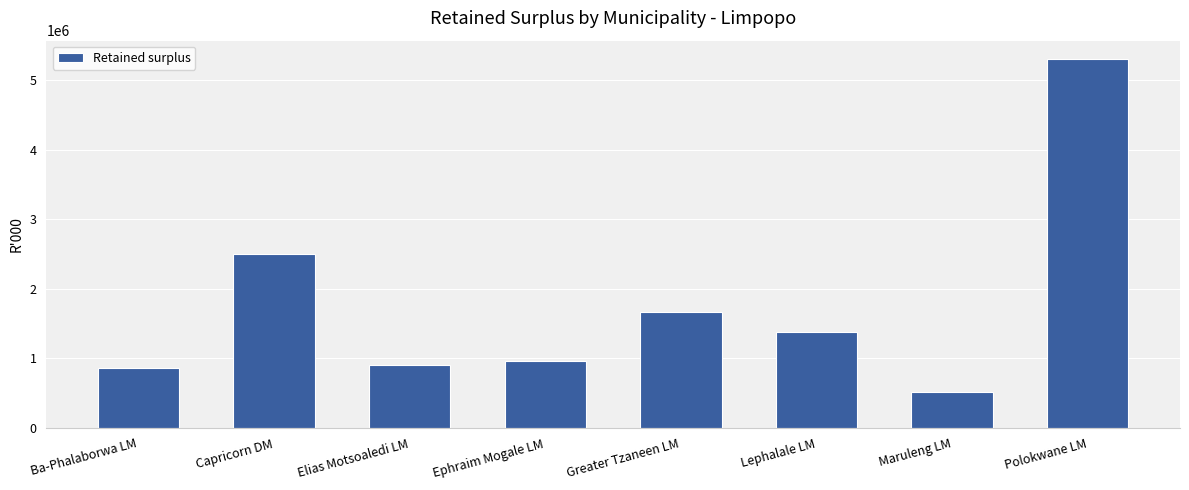

Does the chart contain any negative values?

No